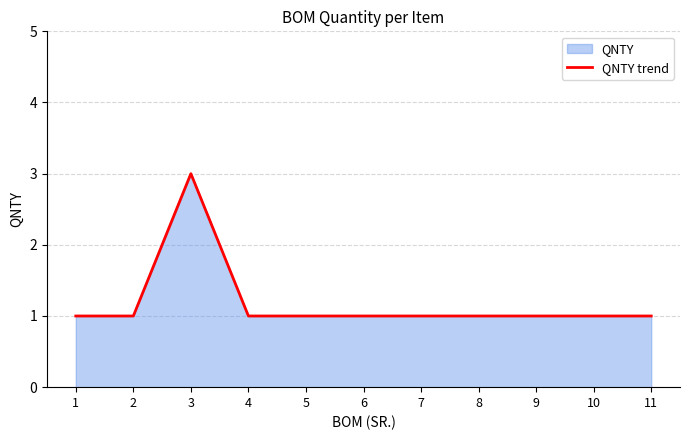

Reading left to right, what are all the values shown in this chart?

1=1	2=1	3=3	4=1	5=1	6=1	7=1	8=1	9=1	10=1	11=1